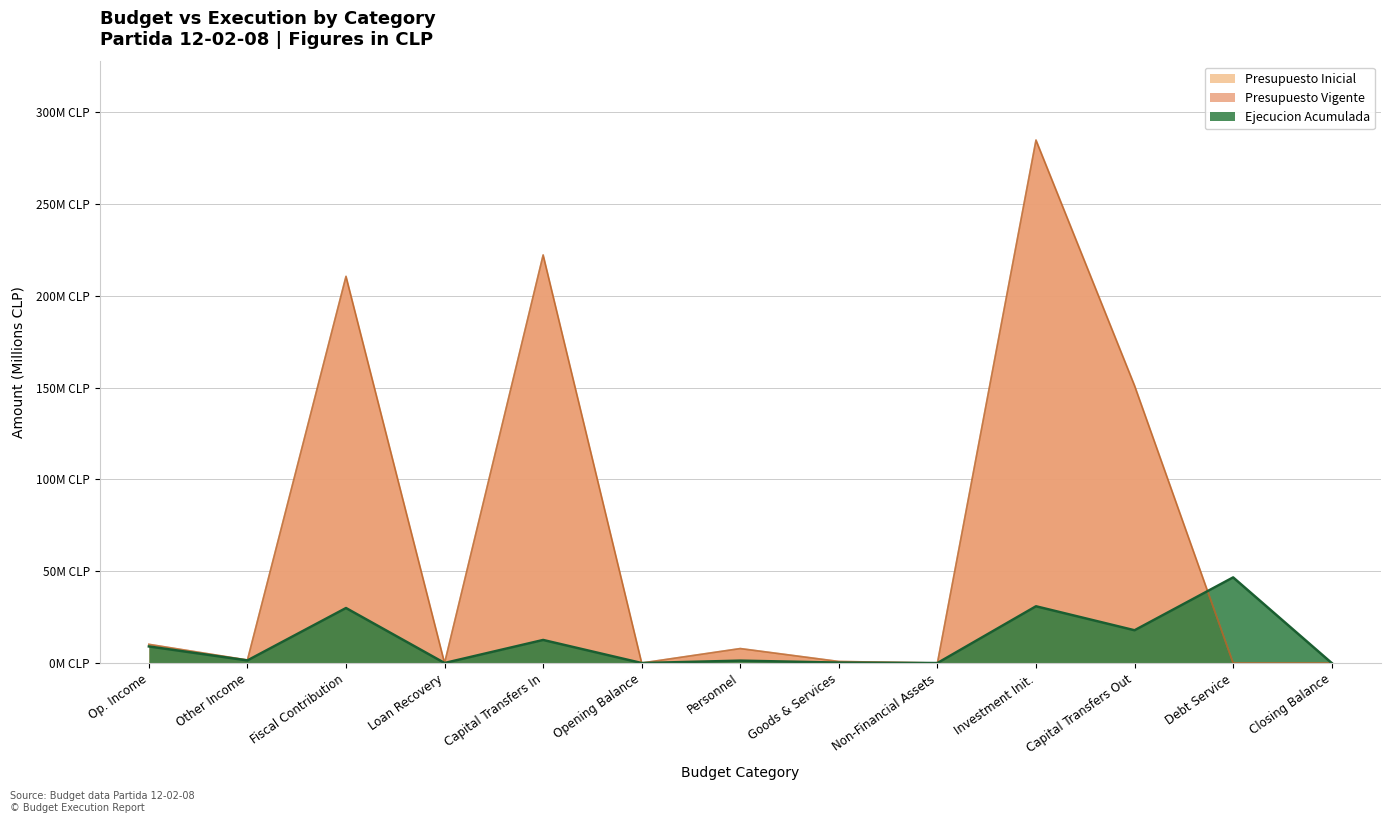

At which label does Presupuesto Inicial reach its peak?

Investment Init.